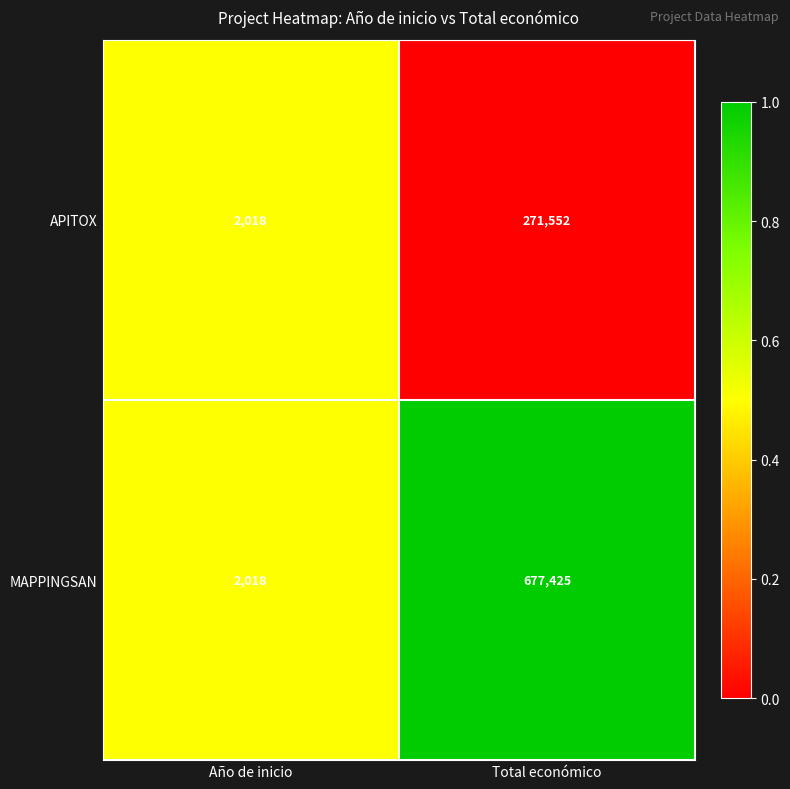

At which category does the chart reach its minimum across all series?

Año de inicio